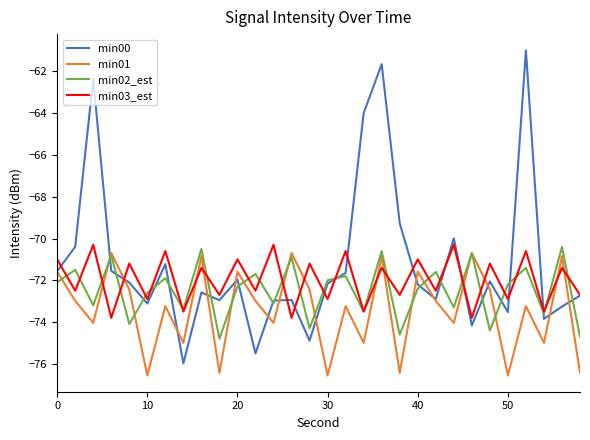

Which series has the largest range (max minus min)?

min00